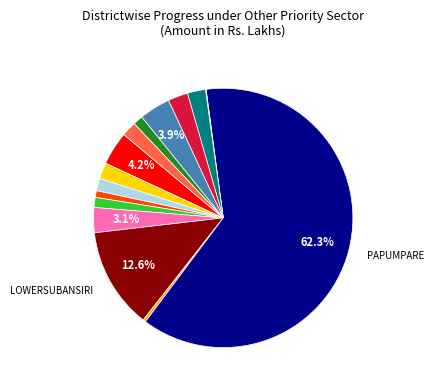

Is there any slice that represents more than half of the pie?

Yes